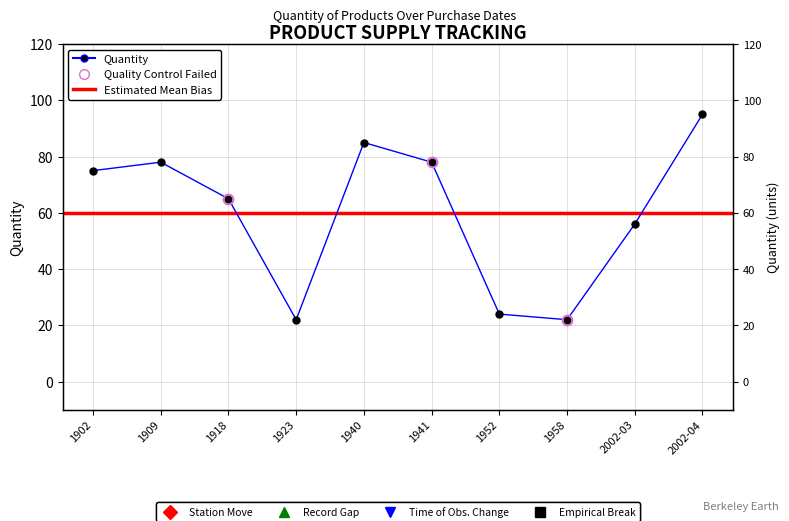

What is the value of the 4th point from the left?

22